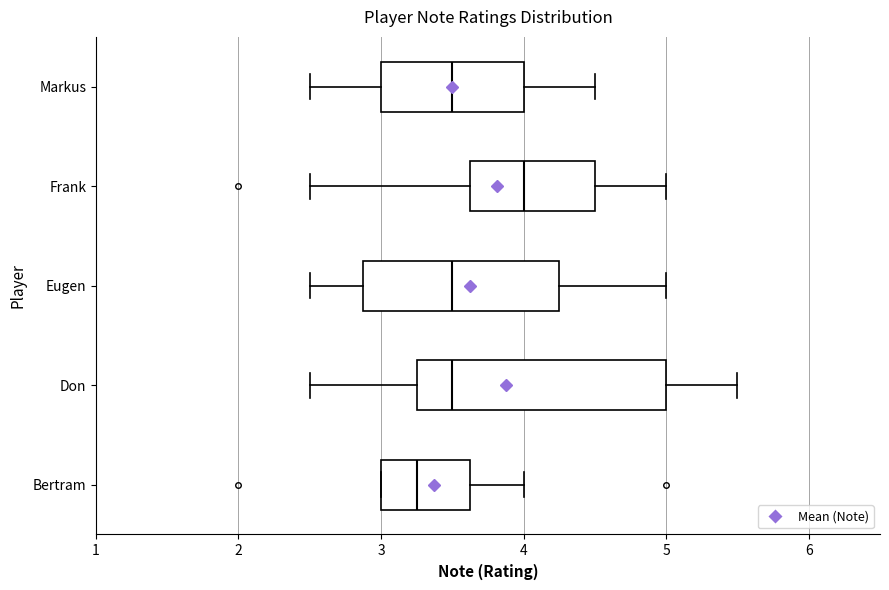

Reading bottom to top, read every box against the x-axis: the position of its median line, the range the box covers, and the ends of its whiskers. The values are not printed on the chart, so give them approximately, as read against the axis.

Bertram: median 3.3, box 3.0 to 3.6, whiskers 3.0 to 4.0
Don: median 3.5, box 3.3 to 5.0, whiskers 2.5 to 5.5
Eugen: median 3.5, box 2.9 to 4.3, whiskers 2.5 to 5.0
Frank: median 4.0, box 3.6 to 4.5, whiskers 2.5 to 5.0
Markus: median 3.5, box 3.0 to 4.0, whiskers 2.5 to 4.5